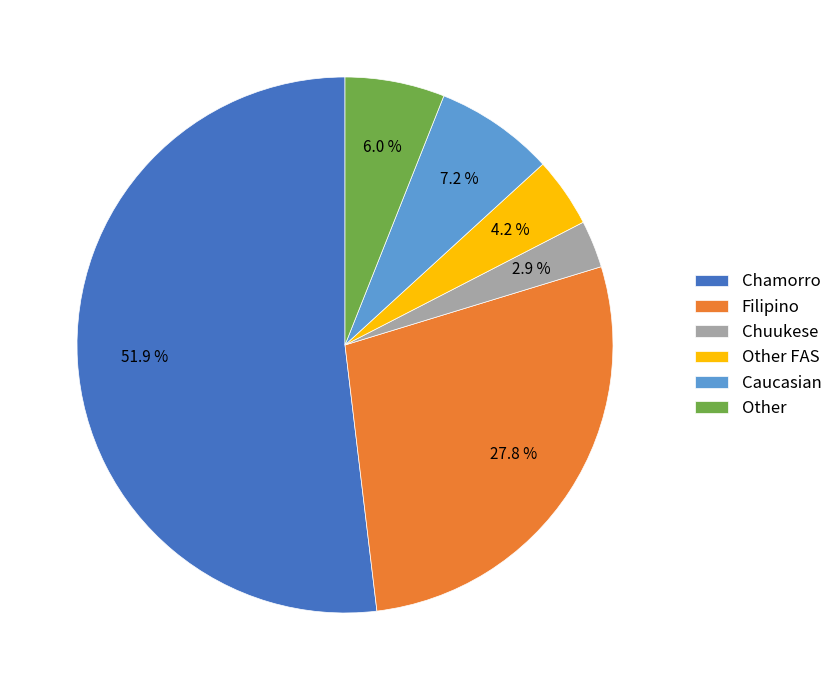

Which slice is the largest?

Chamorro